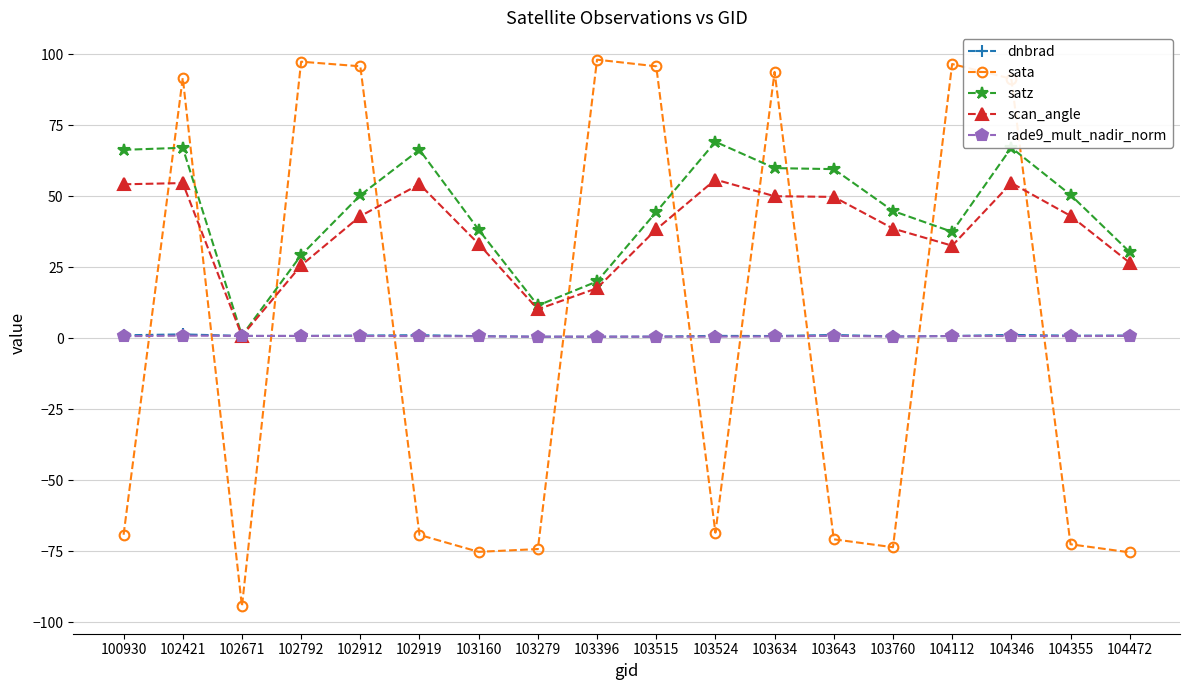

Is it true that satz equals 29.3 at 102792?

True